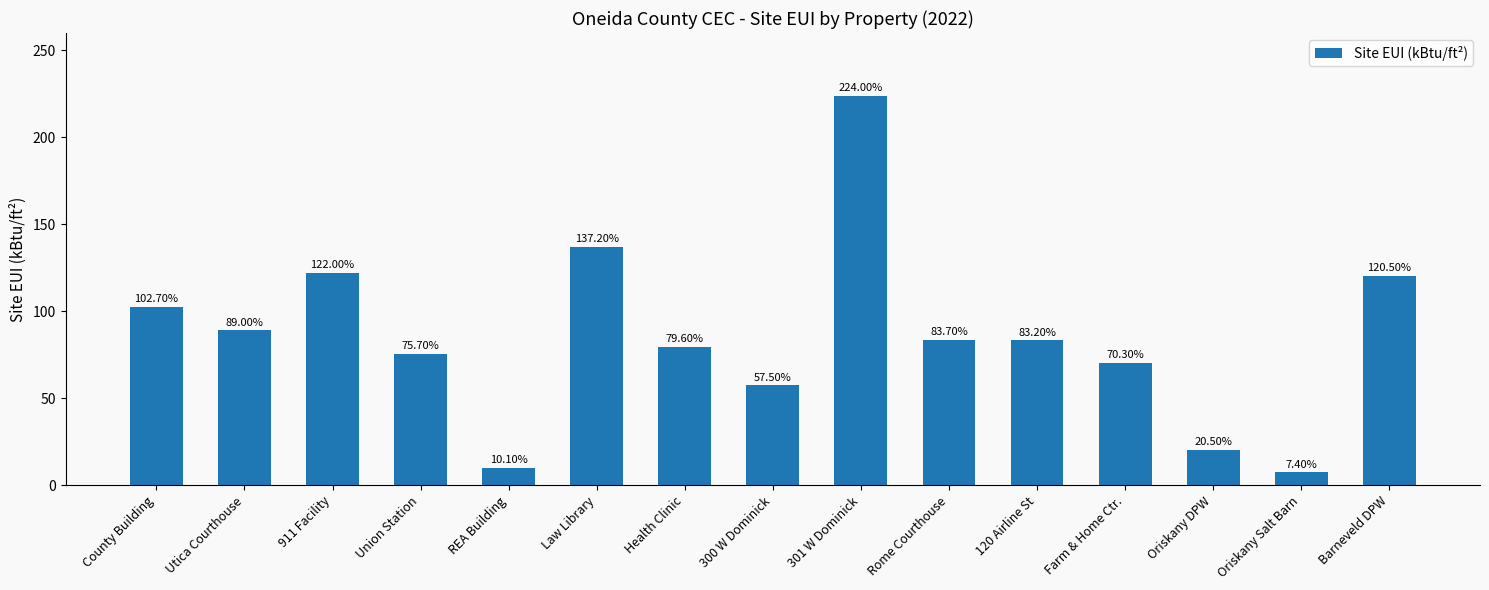

Reading right to left, extract all data points from this chart.

Barneveld DPW=120.5	Oriskany Salt Barn=7.4	Oriskany DPW=20.5	Farm & Home Ctr.=70.3	120 Airline St=83.2	Rome Courthouse=83.7	301 W Dominick=224.0	300 W Dominick=57.5	Health Clinic=79.6	Law Library=137.2	REA Building=10.1	Union Station=75.7	911 Facility=122.0	Utica Courthouse=89.0	County Building=102.7